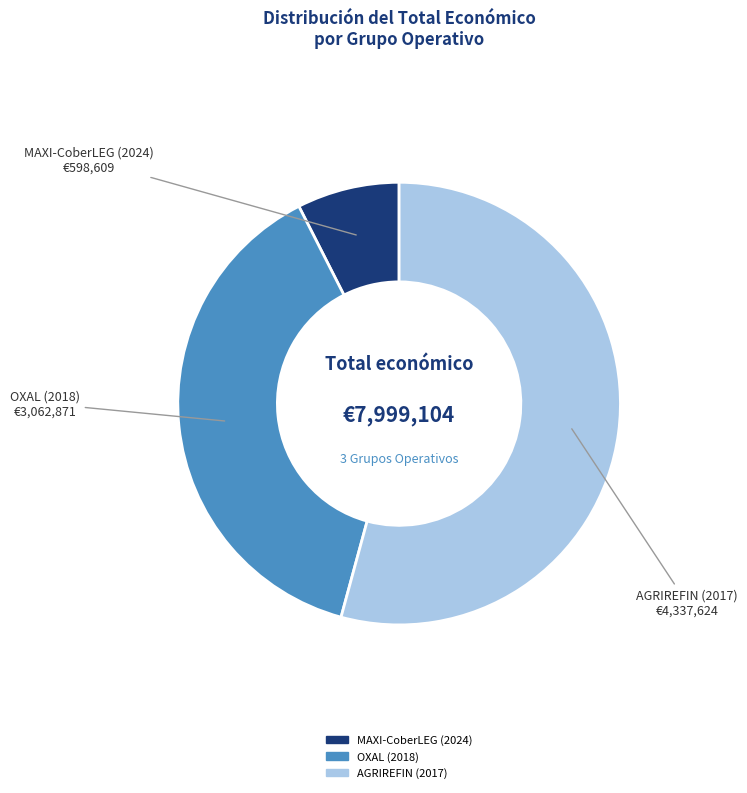

Does MAXI-CoberLEG (2024) account for over 50% of the chart?

No